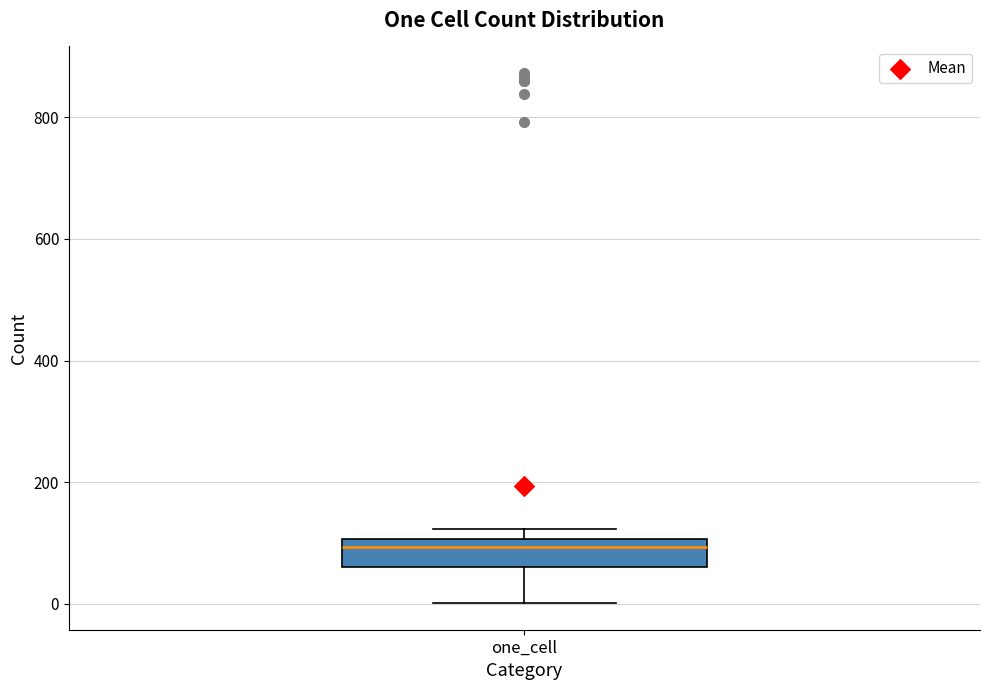

Transcribe this box plot: give where the median line is, the range the box spans, and where the two whiskers end, as read against the y-axis. The values are not printed on the chart, so give them approximately, as read against the axis.

median 100 (just below the box's upper edge), box 60 to 100, whiskers 0 to 120